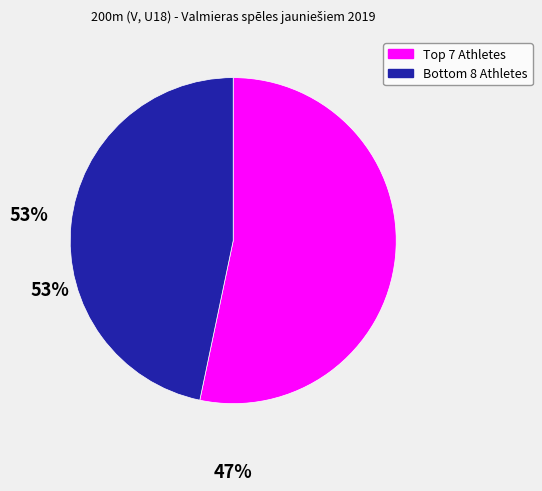

Is there a majority slice in this chart?

Yes